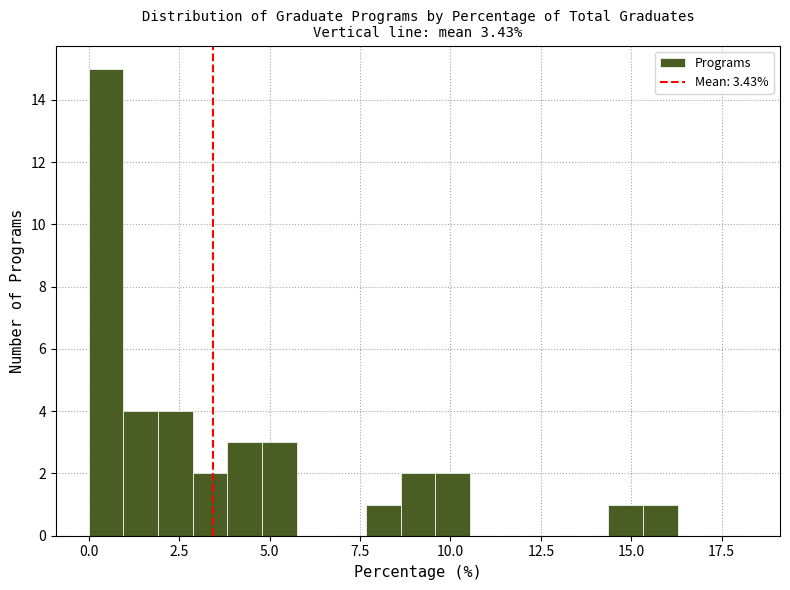

Read against the x-axis, roughly where is the centre of the tallest bar?

0.5